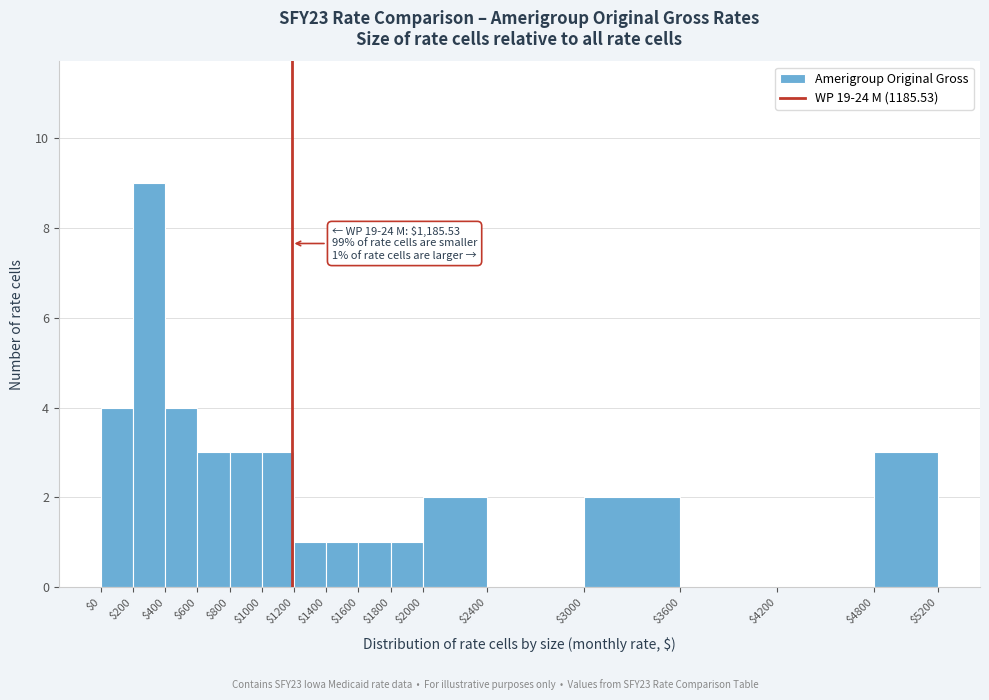

Over which range of the x-axis is the bar tallest?

$200 to $400